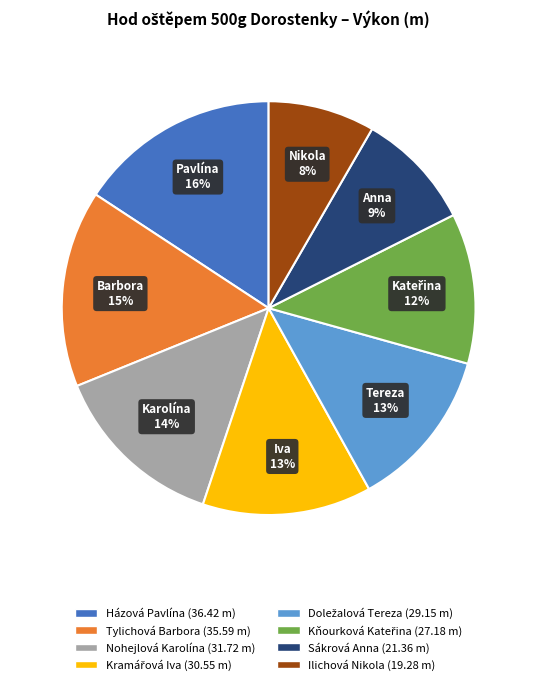

Is it true that Házová Pavlína is 16% of the pie?

True